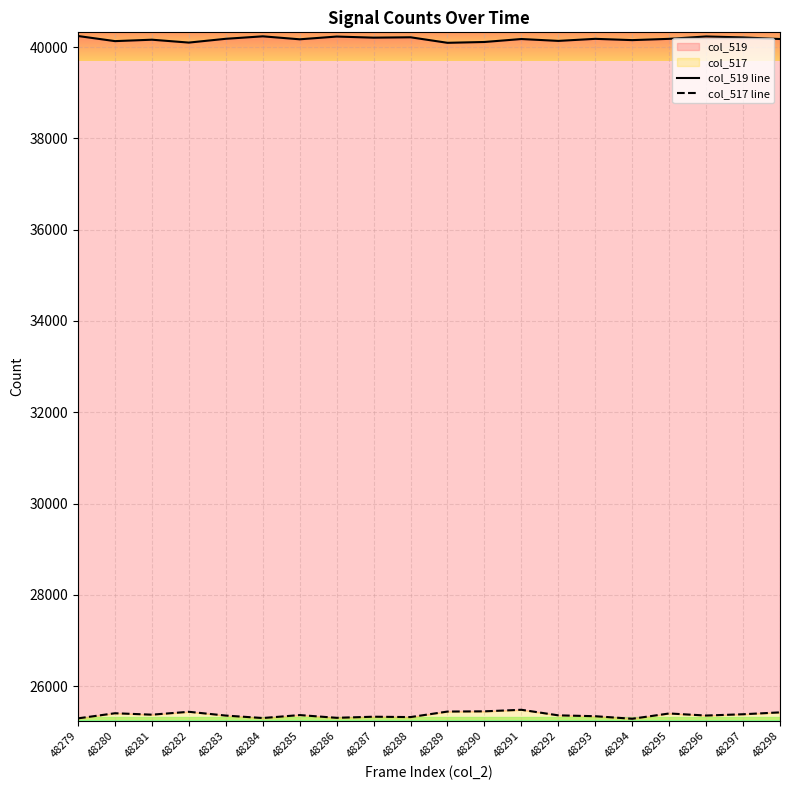

Is the value of col_519 line at 48287 greater than the value of col_517 line at 48288?

Yes